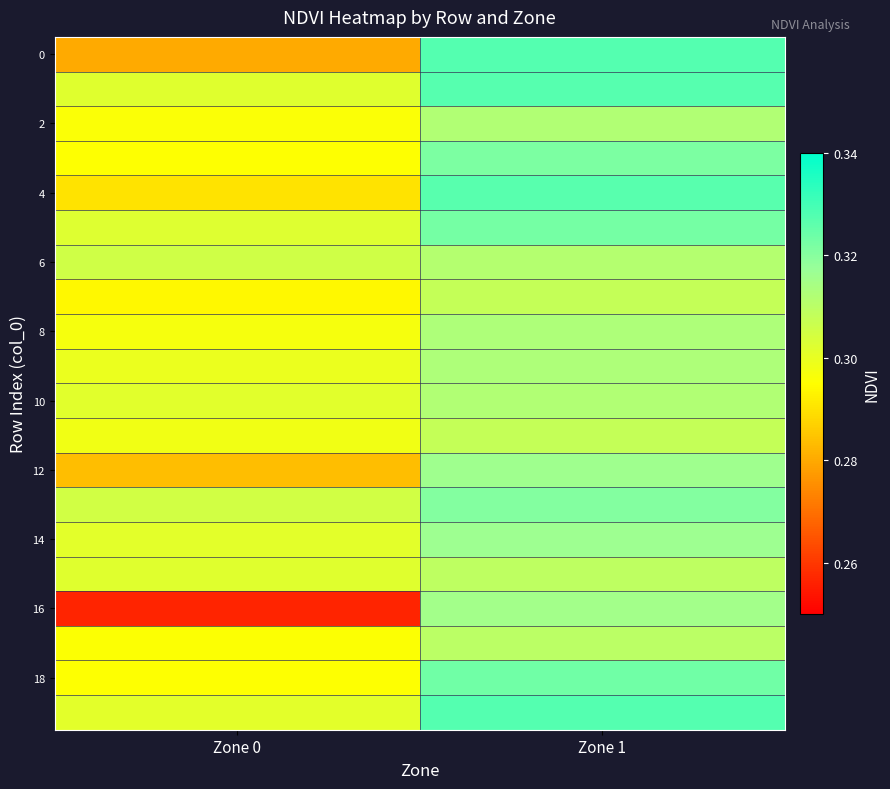

Which label corresponds to the largest value in the chart?

Zone 1